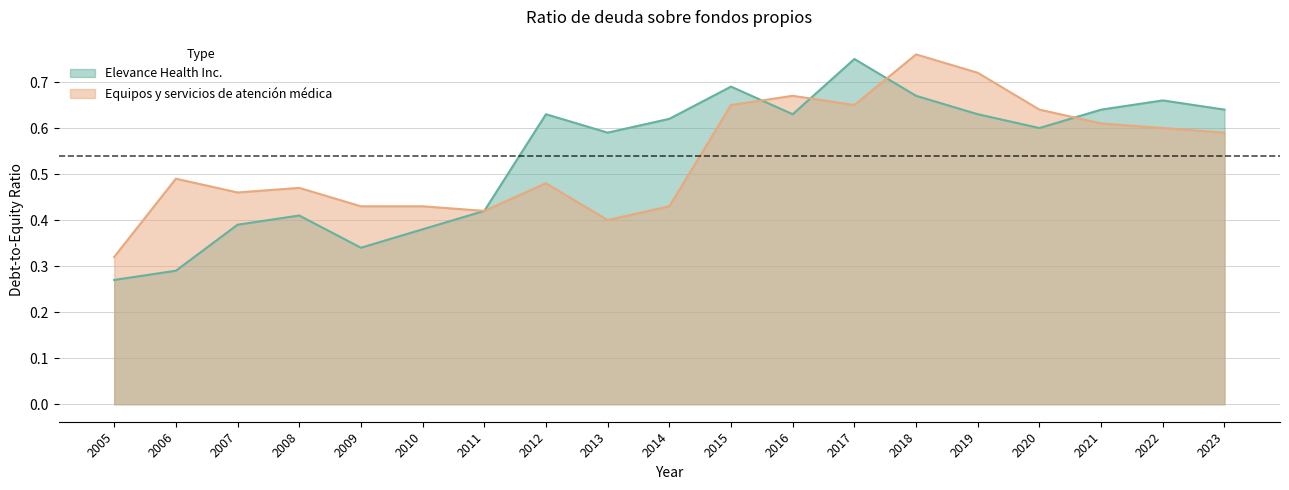

What is the difference between the maximum and second lowest values in the Elevance Health Inc. series?

0.5